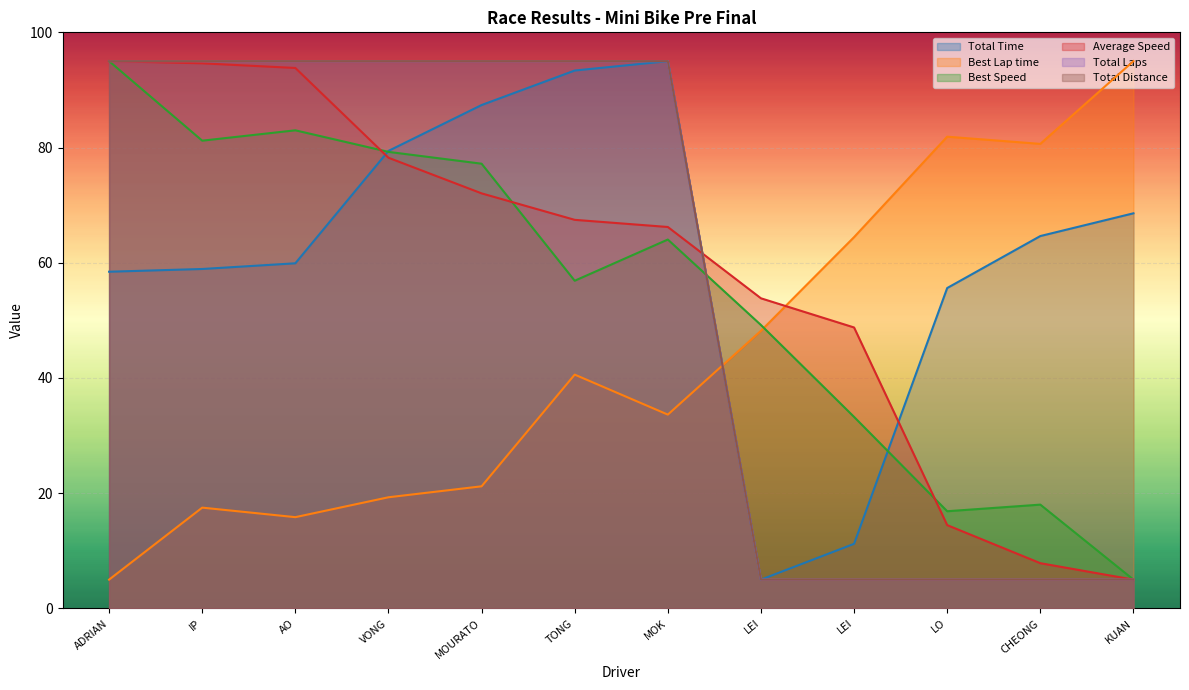

What is the difference between the Best Speed values at MOK and KUAN?

59.0